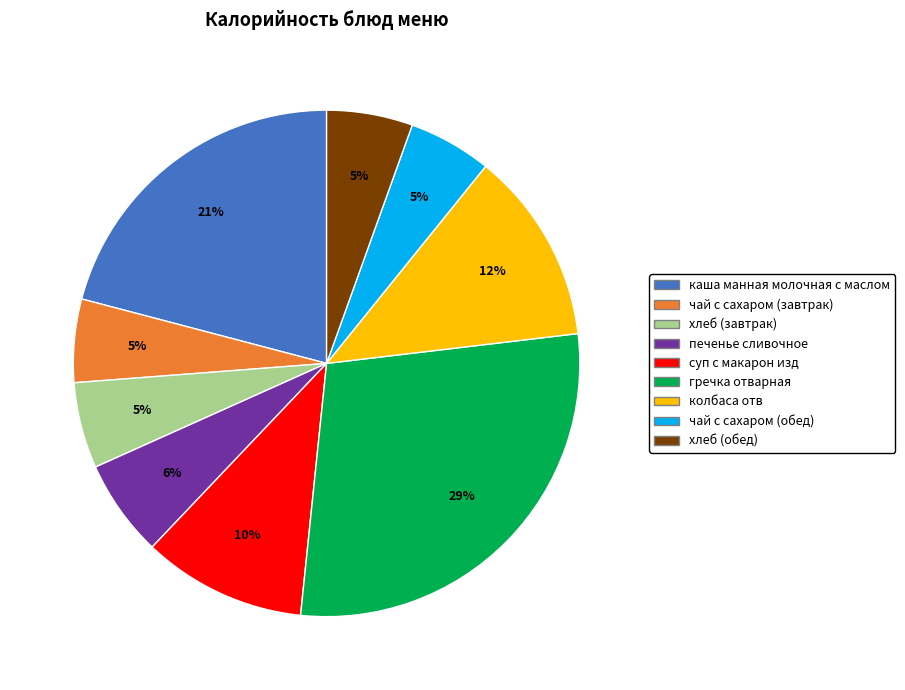

Which has a higher value, печенье сливочное or хлеб (завтрак)?

печенье сливочное